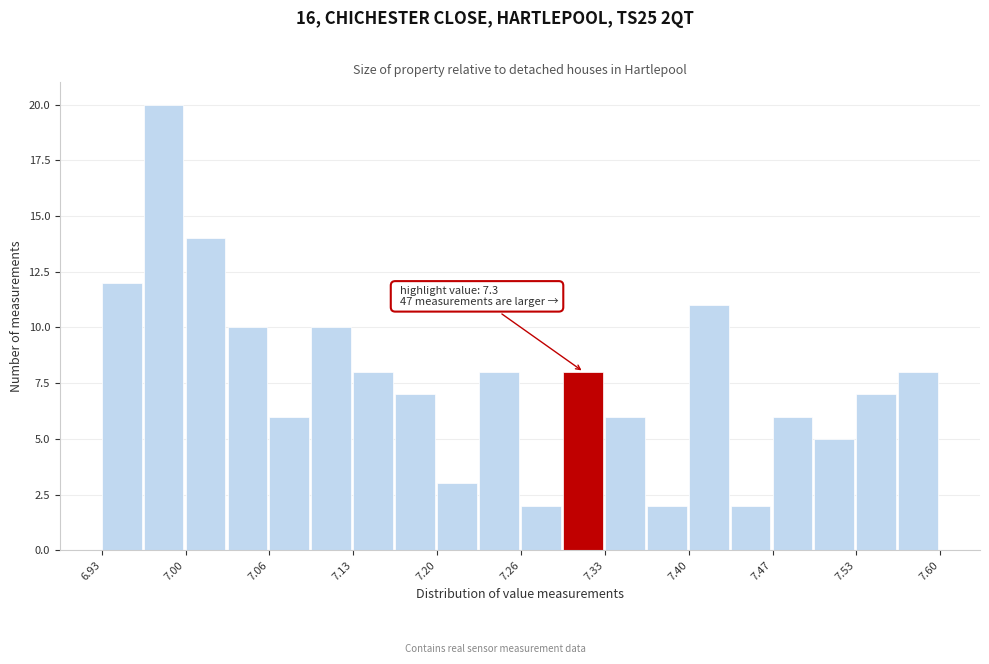

Around what value on the x-axis is the tallest bar? Give the approximate position of its centre, as read against the axis.

6.98